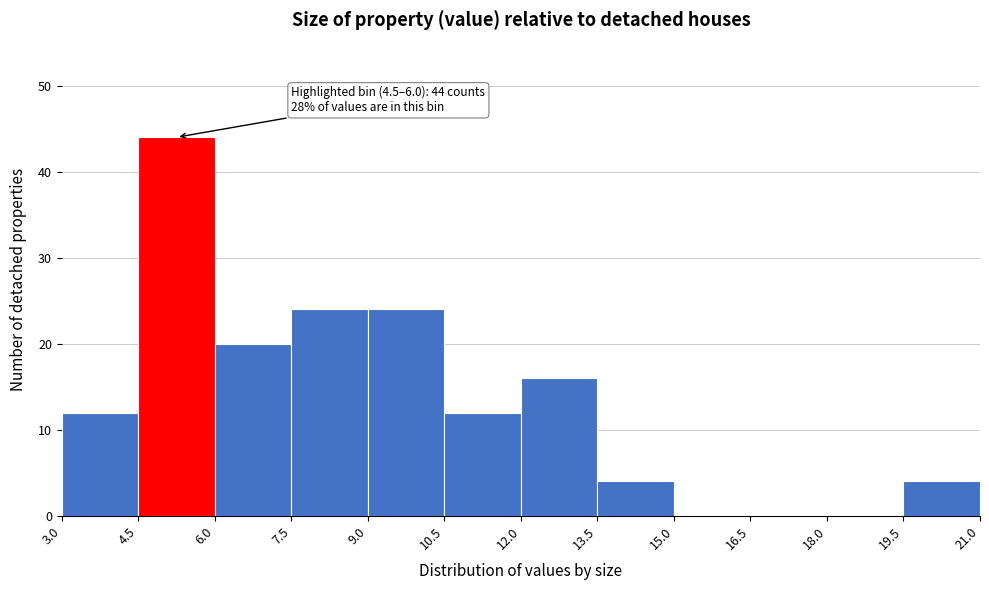

Over which range of the x-axis is the bar tallest?

4.5 to 6.0